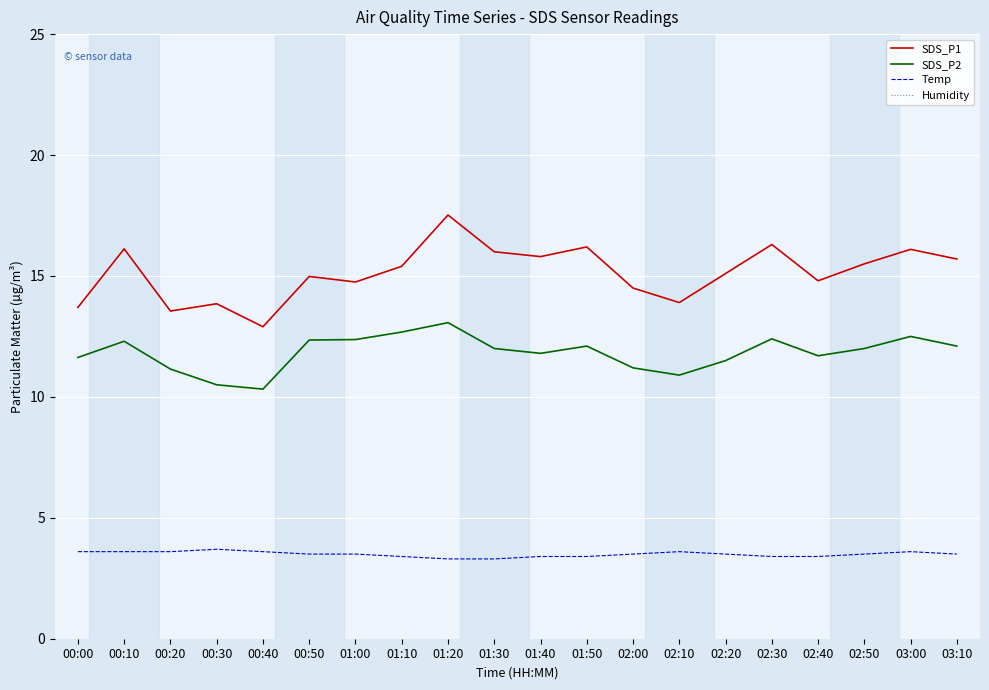

Rank the series at 01:50 from lowest to highest value.

Temp, SDS_P2, SDS_P1, Humidity